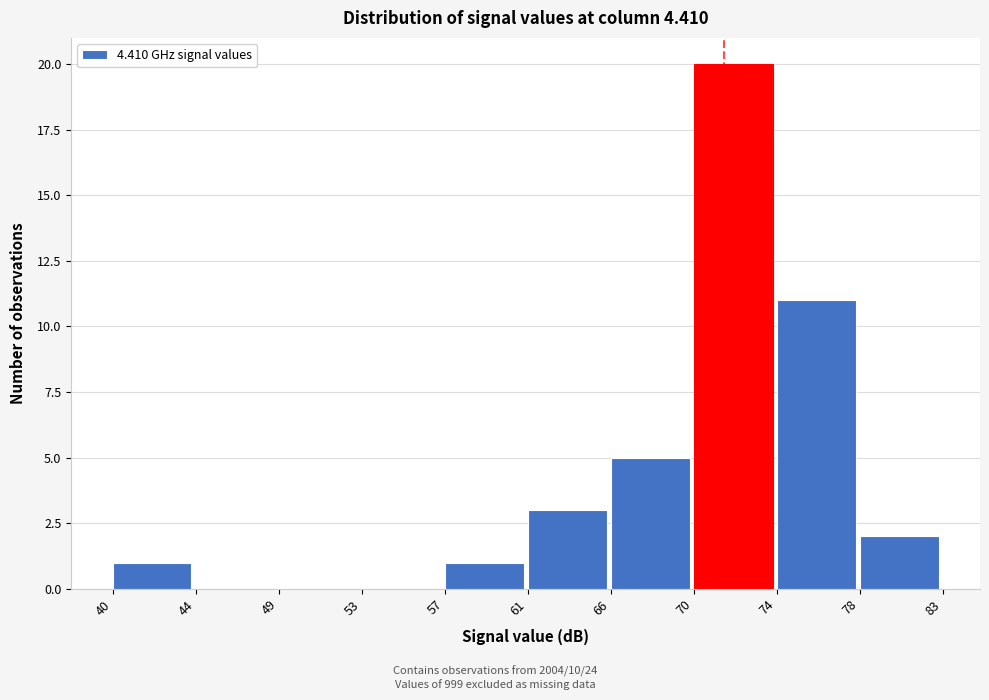

Is it true that the value at 66 is 5?

True